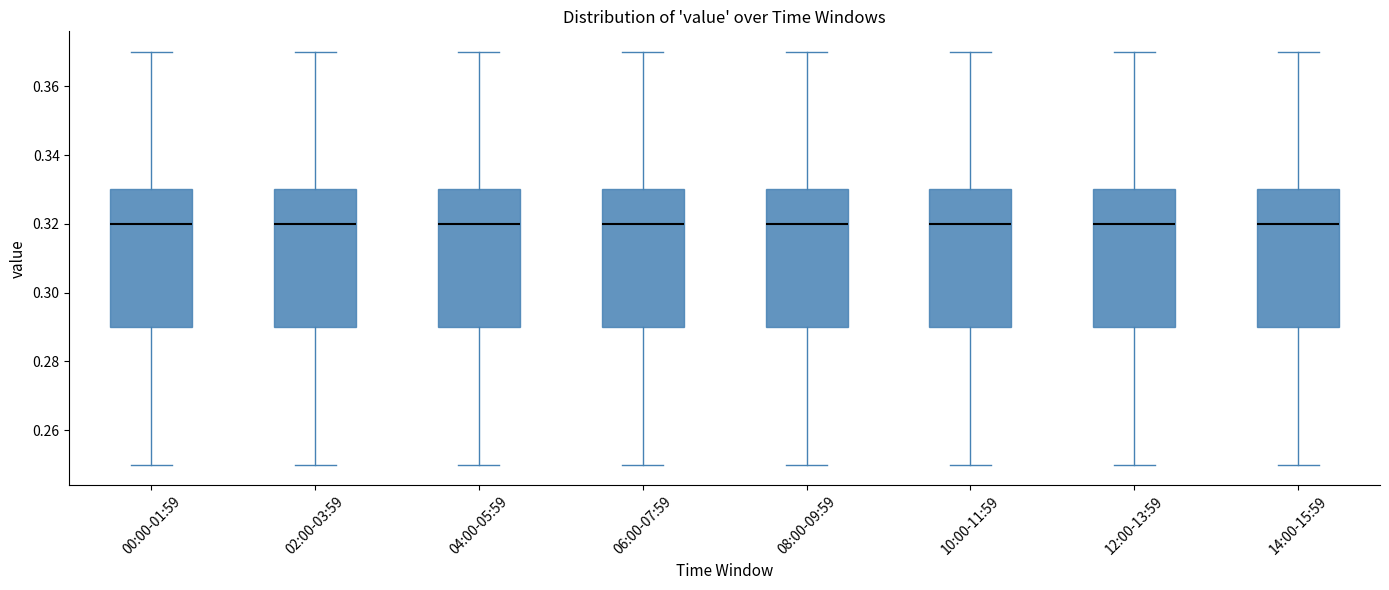

Reading left to right, transcribe this box plot: for each box, give where its median line is, the range the box spans, and where its two whiskers end, as read against the y-axis. The values are not printed on the chart, so give them approximately, as read against the axis.

00:00-01:59: median 0.32, box 0.29 to 0.33, whiskers 0.25 to 0.37
02:00-03:59: median 0.32, box 0.29 to 0.33, whiskers 0.25 to 0.37
04:00-05:59: median 0.32, box 0.29 to 0.33, whiskers 0.25 to 0.37
06:00-07:59: median 0.32, box 0.29 to 0.33, whiskers 0.25 to 0.37
08:00-09:59: median 0.32, box 0.29 to 0.33, whiskers 0.25 to 0.37
10:00-11:59: median 0.32, box 0.29 to 0.33, whiskers 0.25 to 0.37
12:00-13:59: median 0.32, box 0.29 to 0.33, whiskers 0.25 to 0.37
14:00-15:59: median 0.32, box 0.29 to 0.33, whiskers 0.25 to 0.37